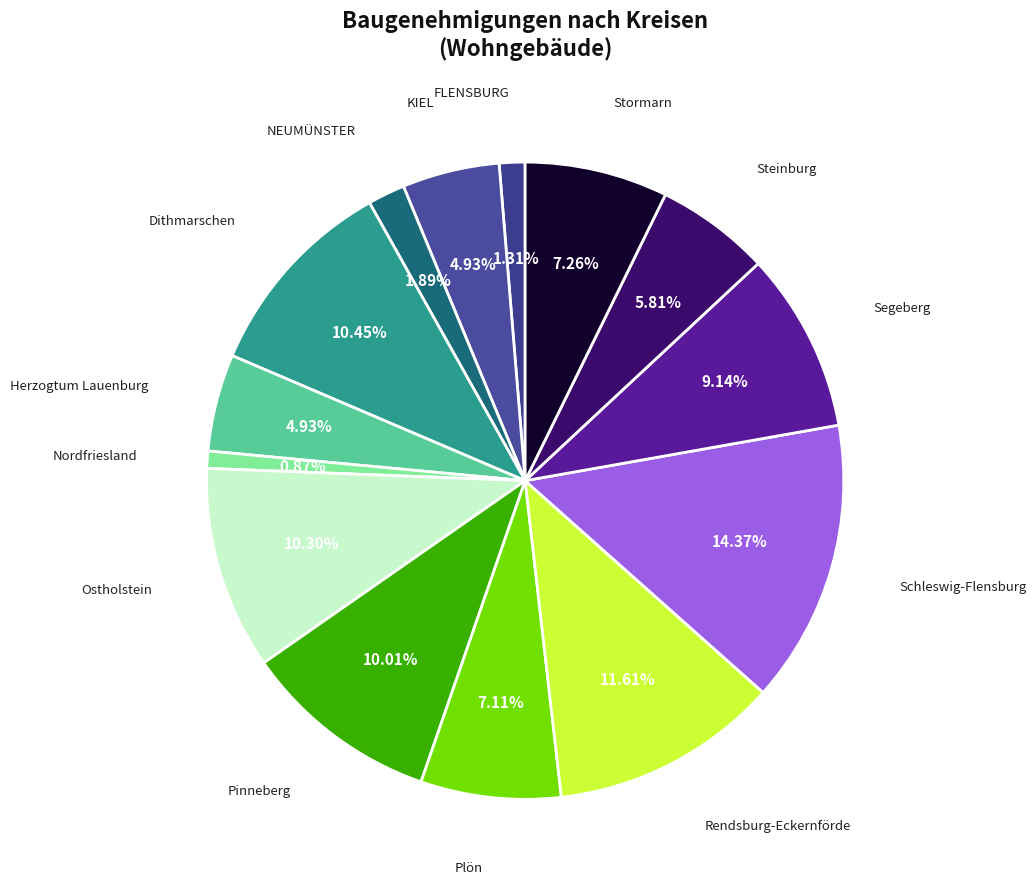

Which slice is the largest?

Schleswig-Flensburg